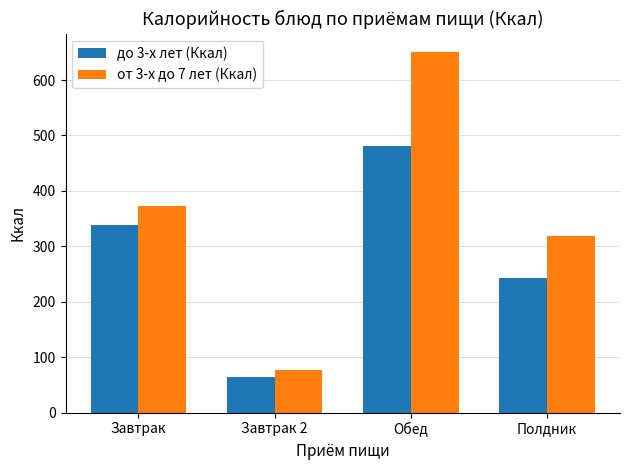

Which series has the largest range (max minus min)?

от 3-х до 7 лет (Ккал)